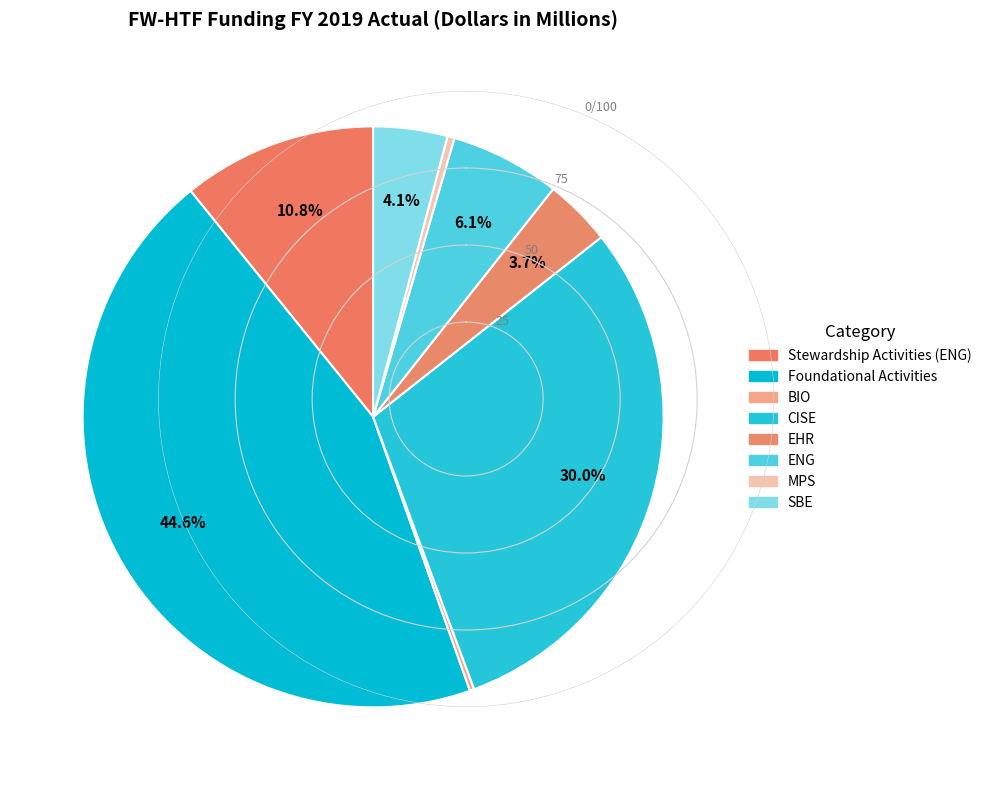

What is the total percentage of BIO and MPS?

0.6%